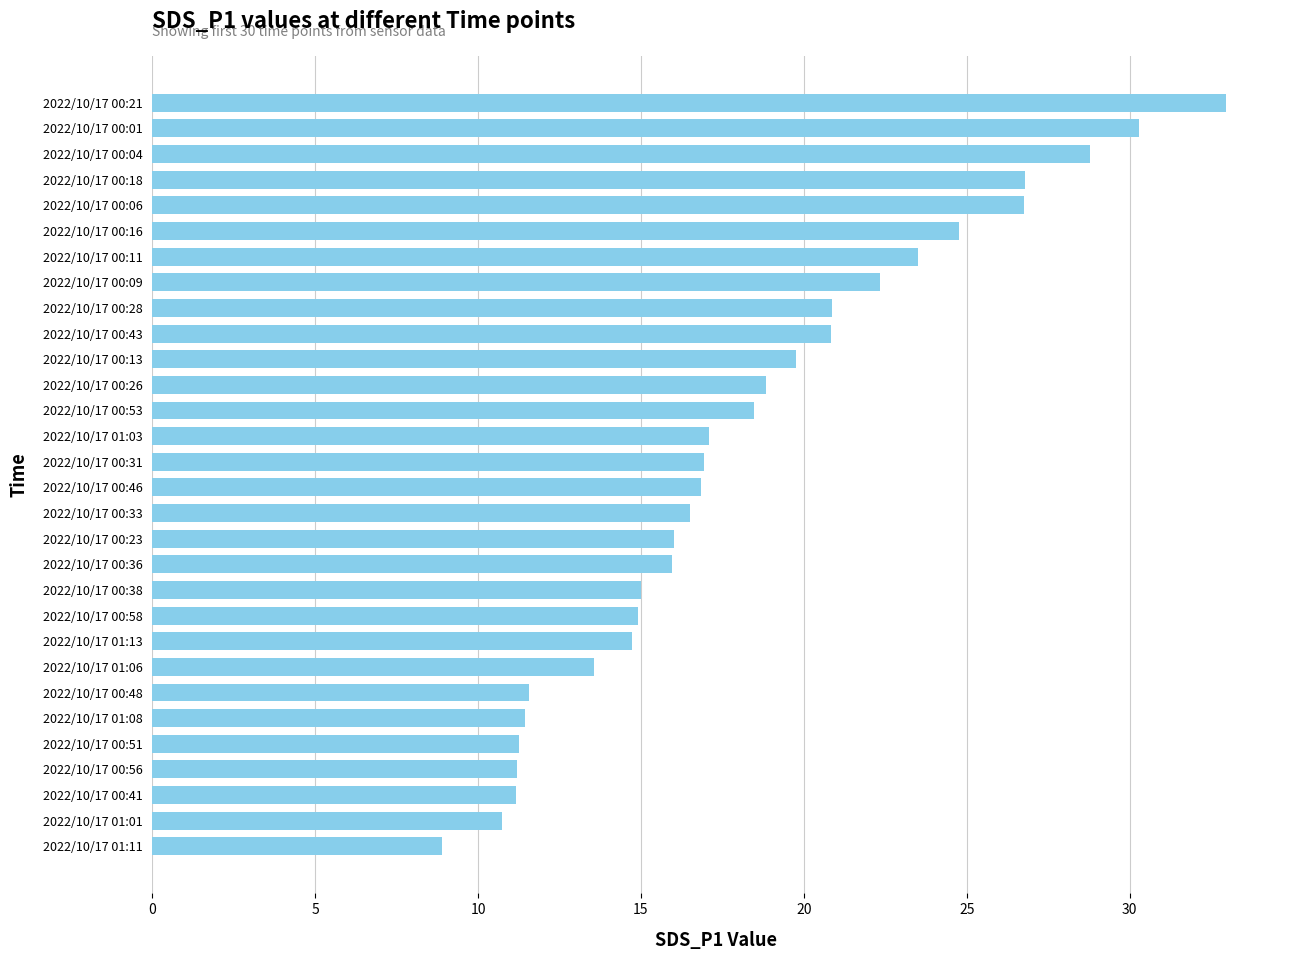

True or false: the data shows 17.8 at 2022/10/17 01:08.

False